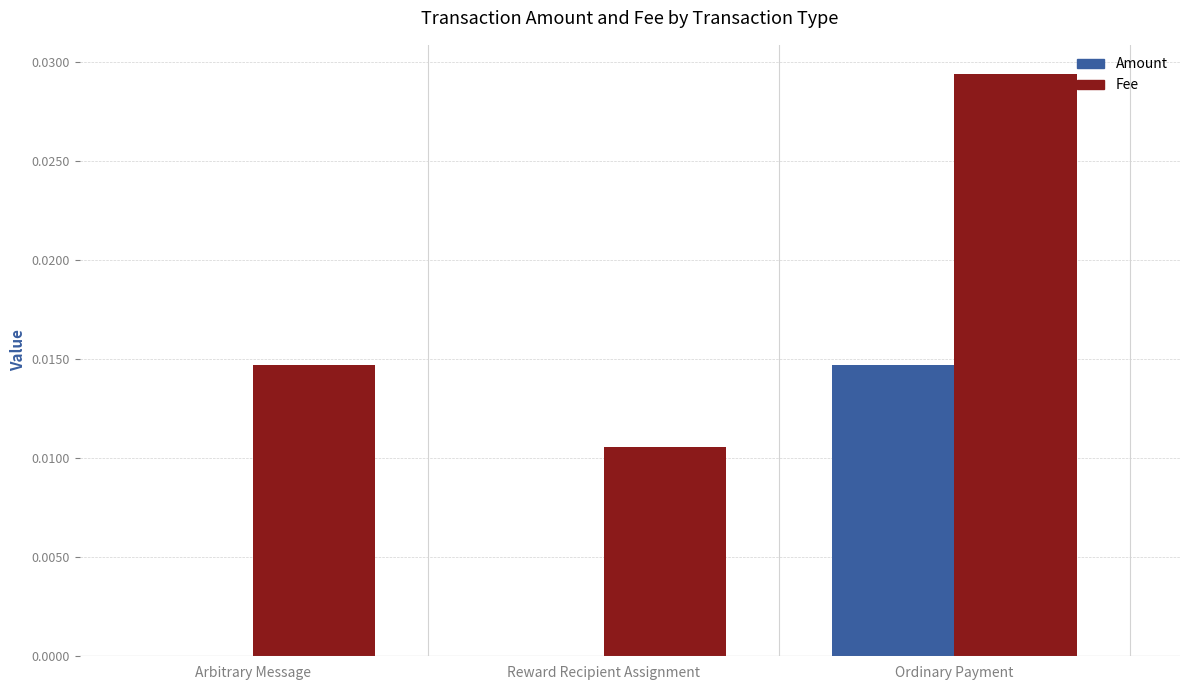

Are the bars horizontal?

No